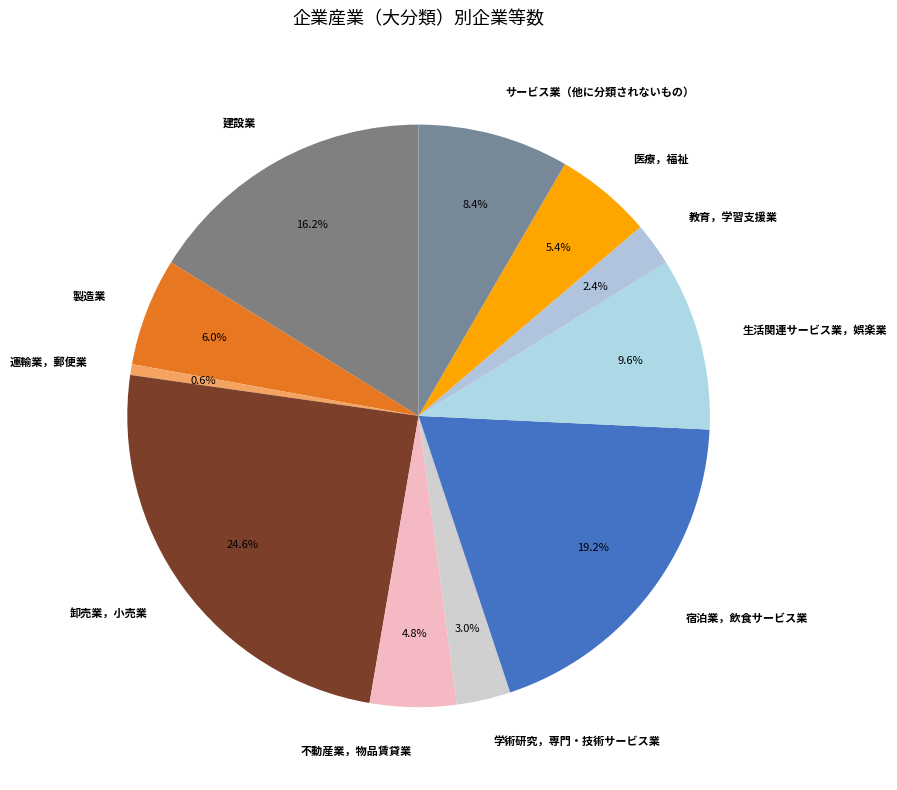

Which slice is the smallest?

運輸業，郵便業